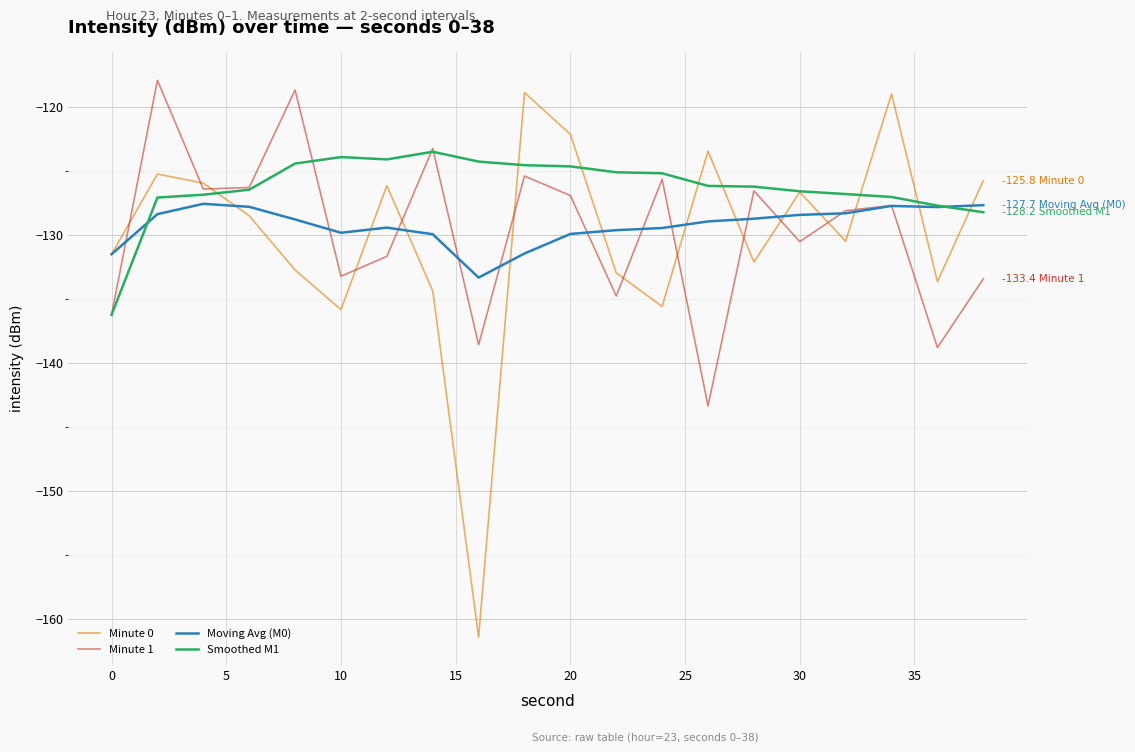

What is the difference between the second highest and minimum values in the Minute 1 series?

24.7